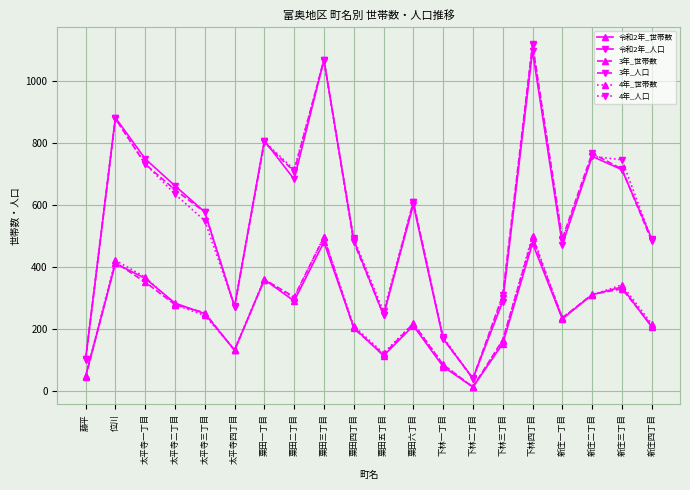

What is the difference between the highest and lowest values at 粟田四丁目?

291